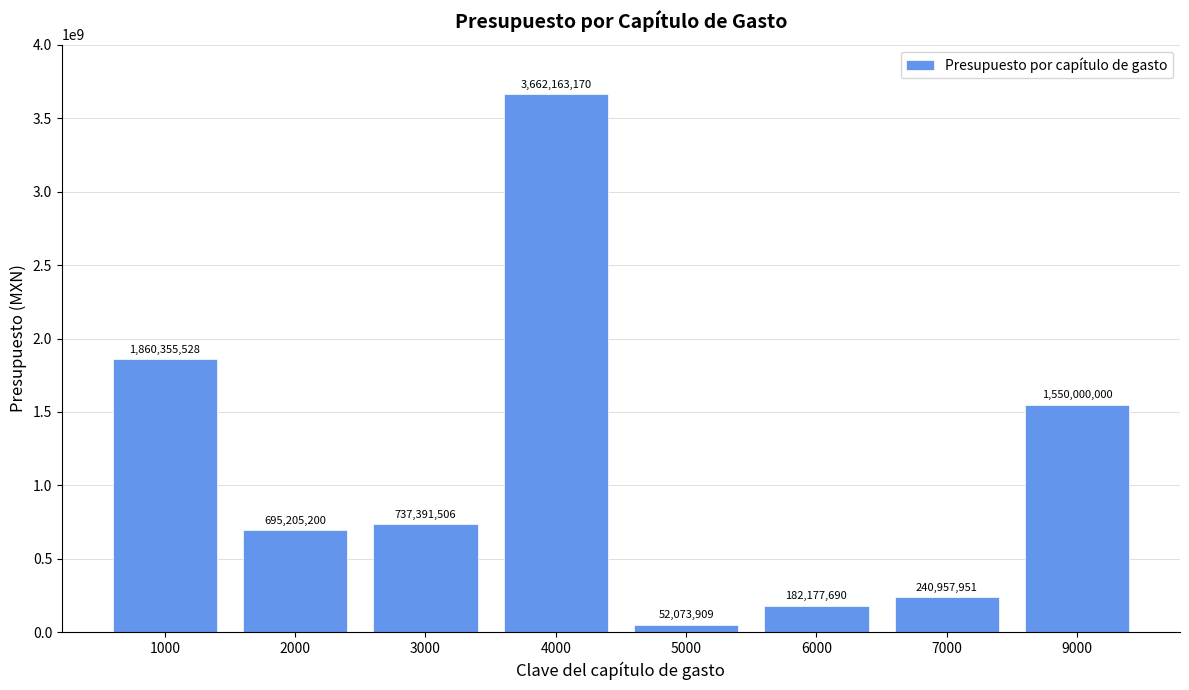

What is the difference between the values at 2000 and 7000?

454247249